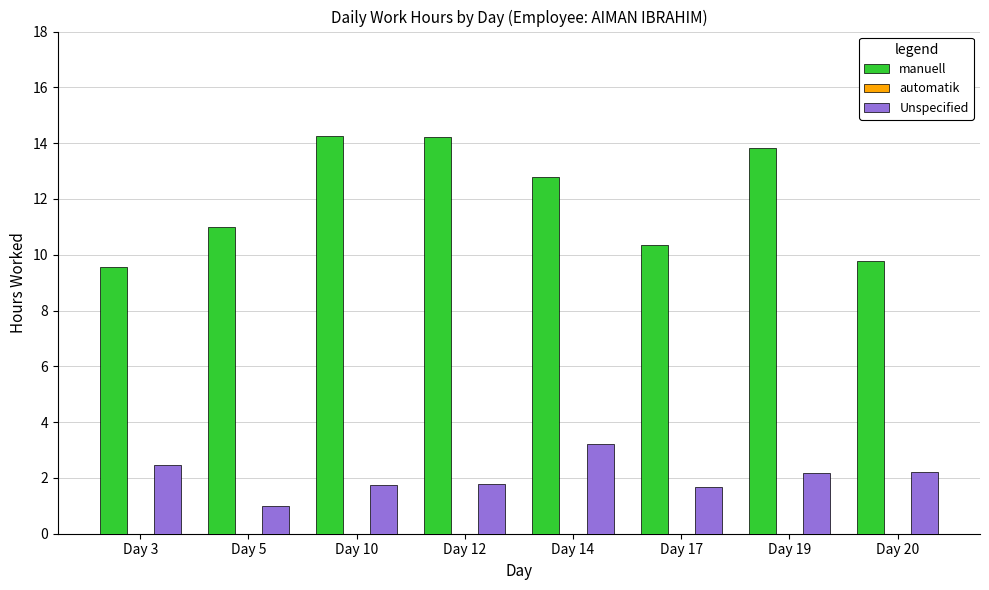

Rank the series at Day 5 from lowest to highest value.

Unspecified, manuell